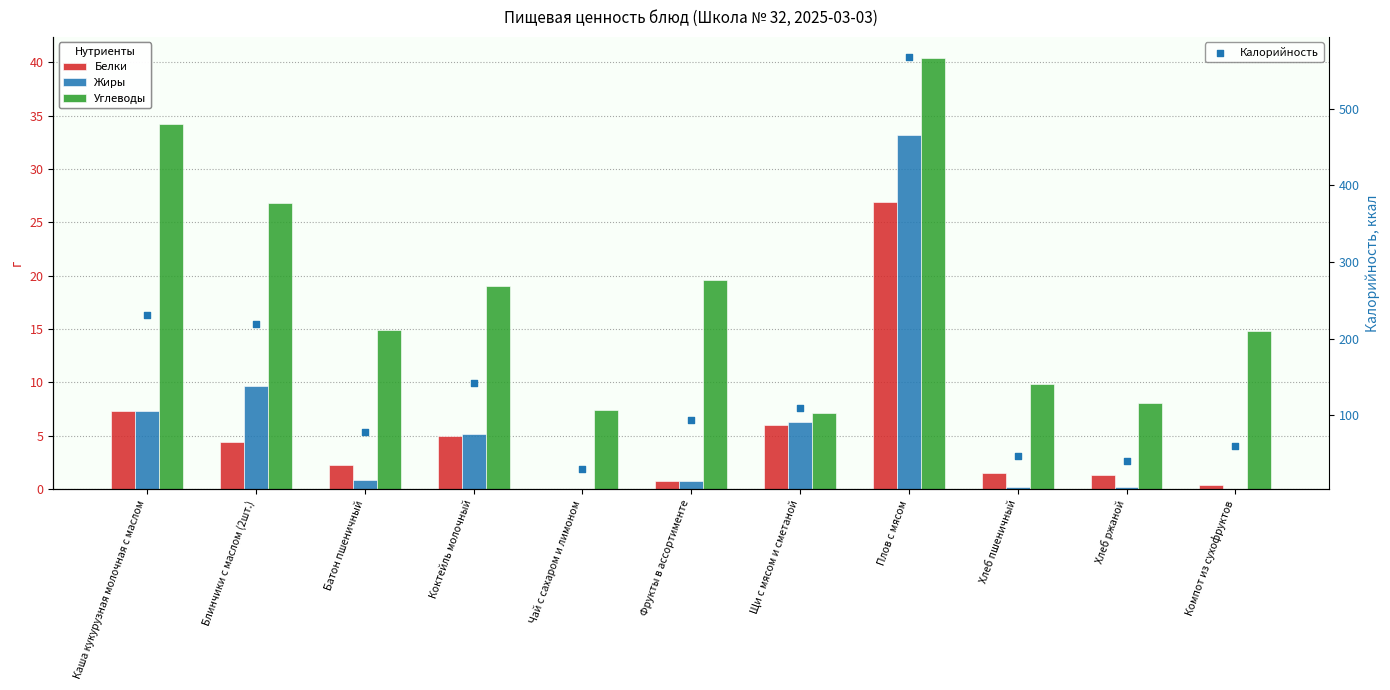

Which series has the largest total across all categories?

Калорийность